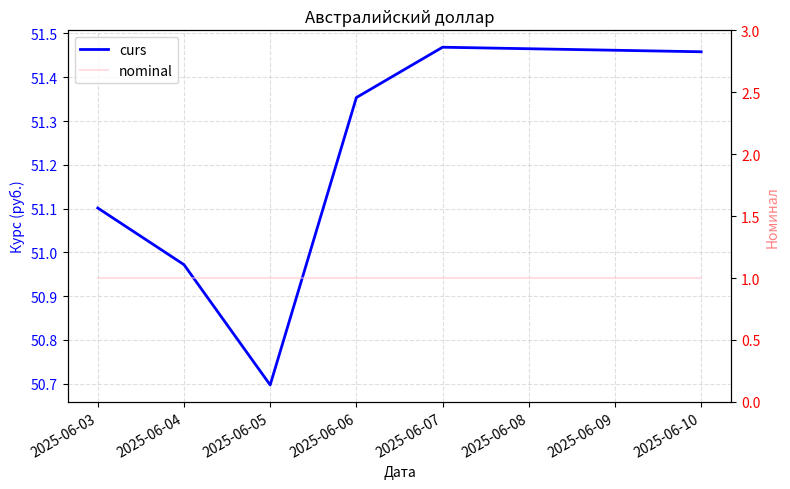

Does the chart have visible grid lines?

Yes